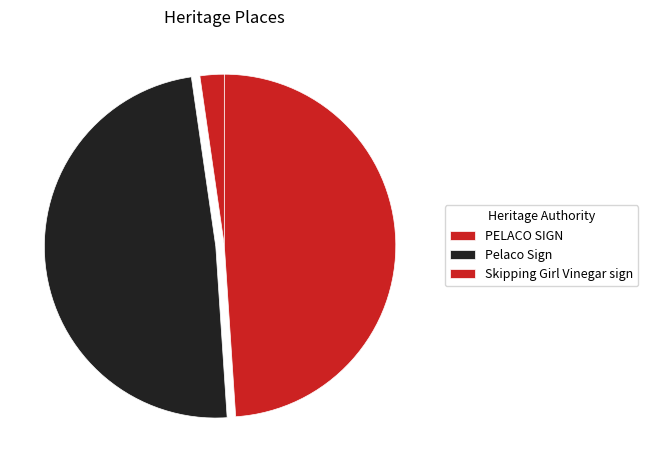

Which category has the biggest portion of the pie?

Skipping Girl Vinegar sign